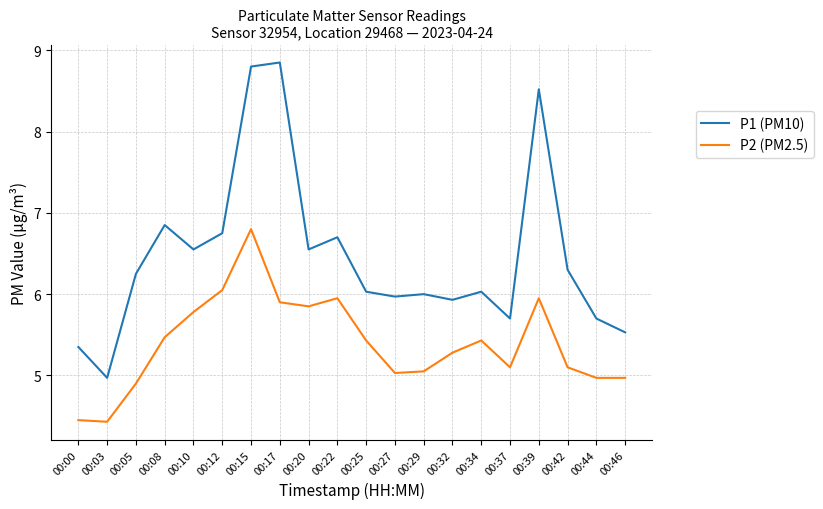

At which category does P2 (PM2.5) reach its first local peak?

00:15